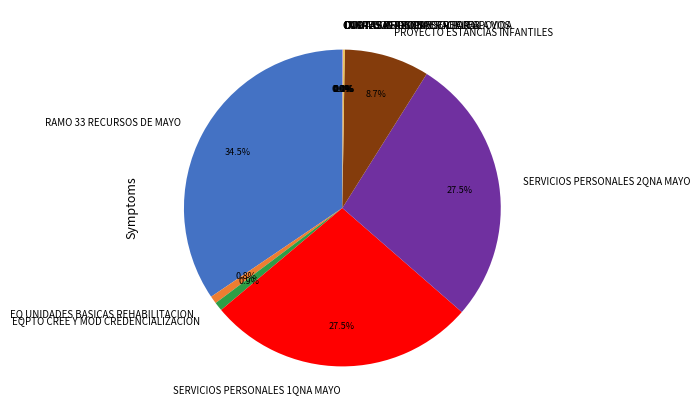

What percentage is NOT represented by EQPTO CREE Y MOD CREDENCIALIZACION?

99.1%